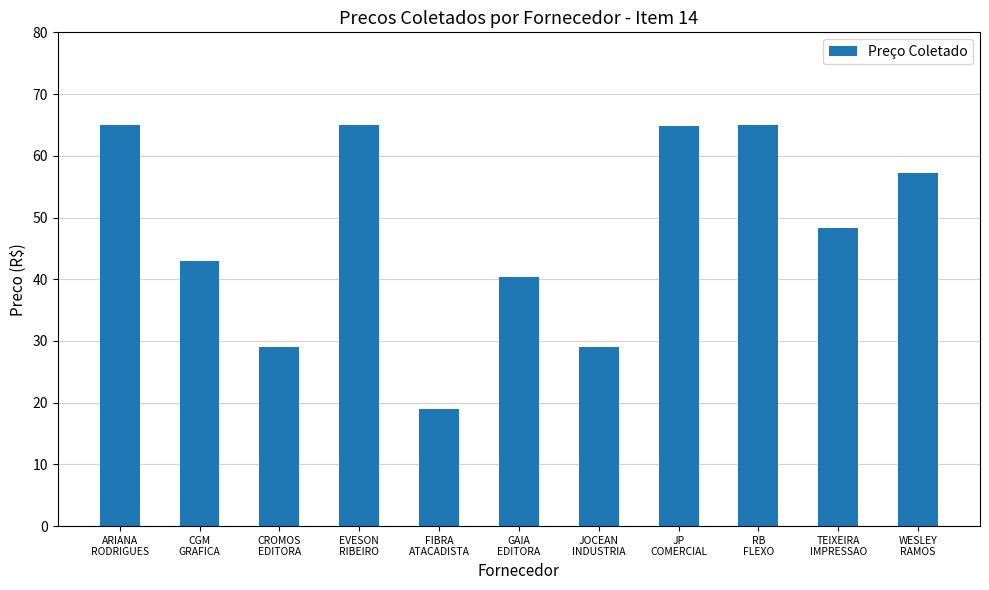

What is the change in value from CGM
GRAFICA to EVESON
RIBEIRO?

+22.0